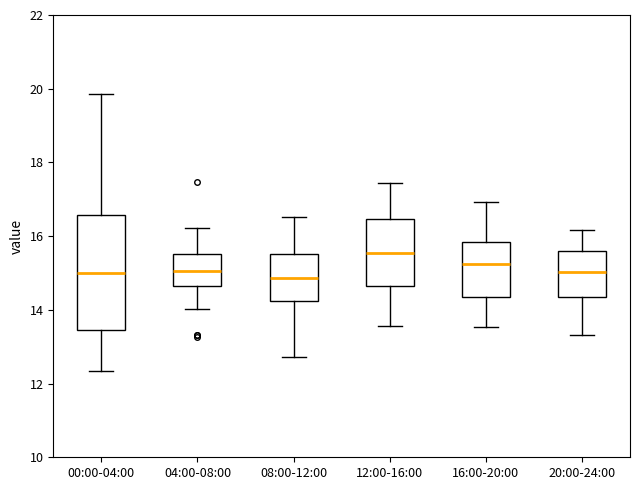

Reading left to right, read every box against the y-axis: the position of its median line, the range the box covers, and the ends of its whiskers. The values are not printed on the chart, so give them approximately, as read against the axis.

00:00-04:00: median 15.0, box 13.4 to 16.6, whiskers 12.4 to 19.8
04:00-08:00: median 15.0, box 14.6 to 15.6, whiskers 14.0 to 16.2
08:00-12:00: median 14.8, box 14.2 to 15.6, whiskers 12.8 to 16.6
12:00-16:00: median 15.6, box 14.6 to 16.4, whiskers 13.6 to 17.4
16:00-20:00: median 15.2, box 14.4 to 15.8, whiskers 13.6 to 17.0
20:00-24:00: median 15.0, box 14.4 to 15.6, whiskers 13.4 to 16.2